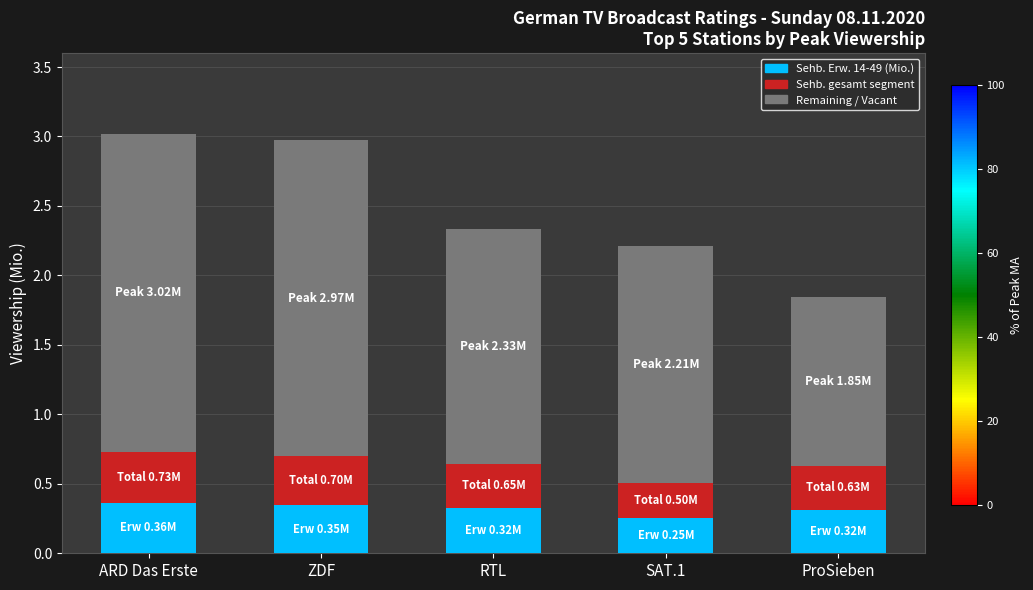

What is the total value across all series at ZDF?

3.0